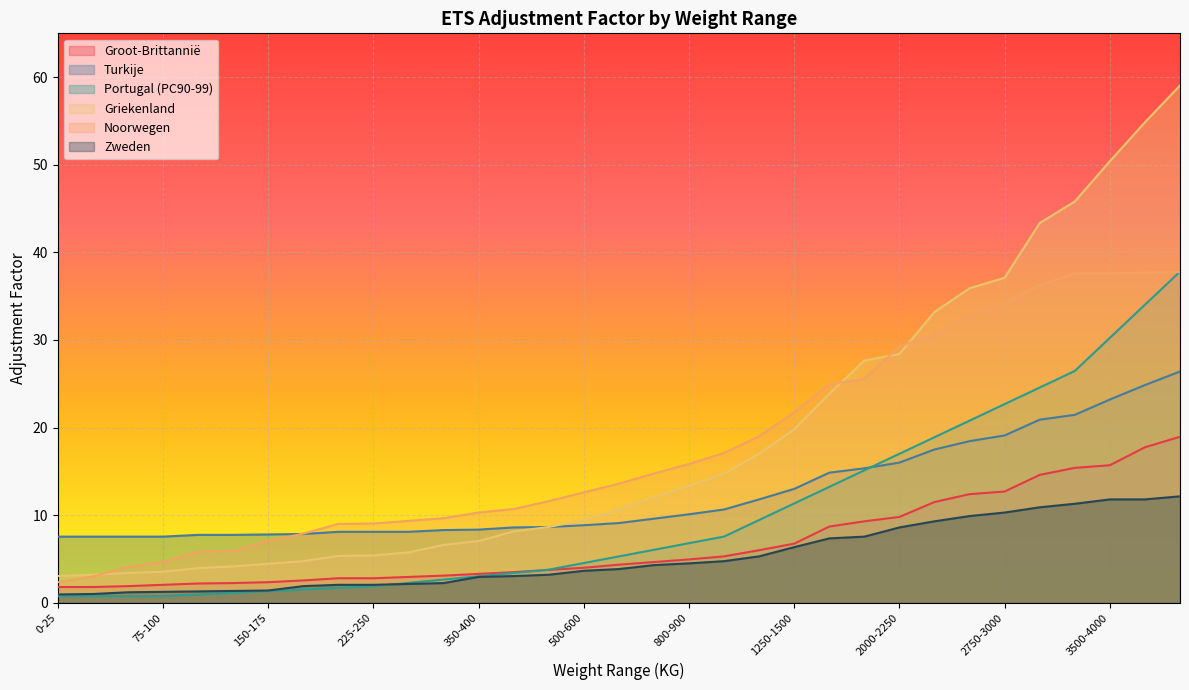

Is the value of Zweden at 3250-3500 greater than the value of Noorwegen at 3250-3500?

No